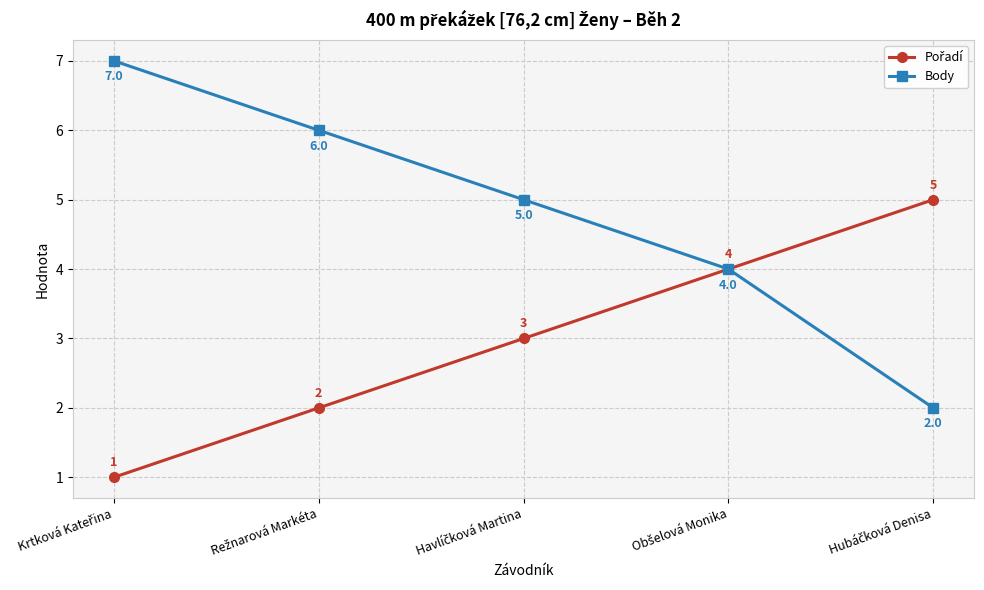

Which series has the largest range (max minus min)?

Body